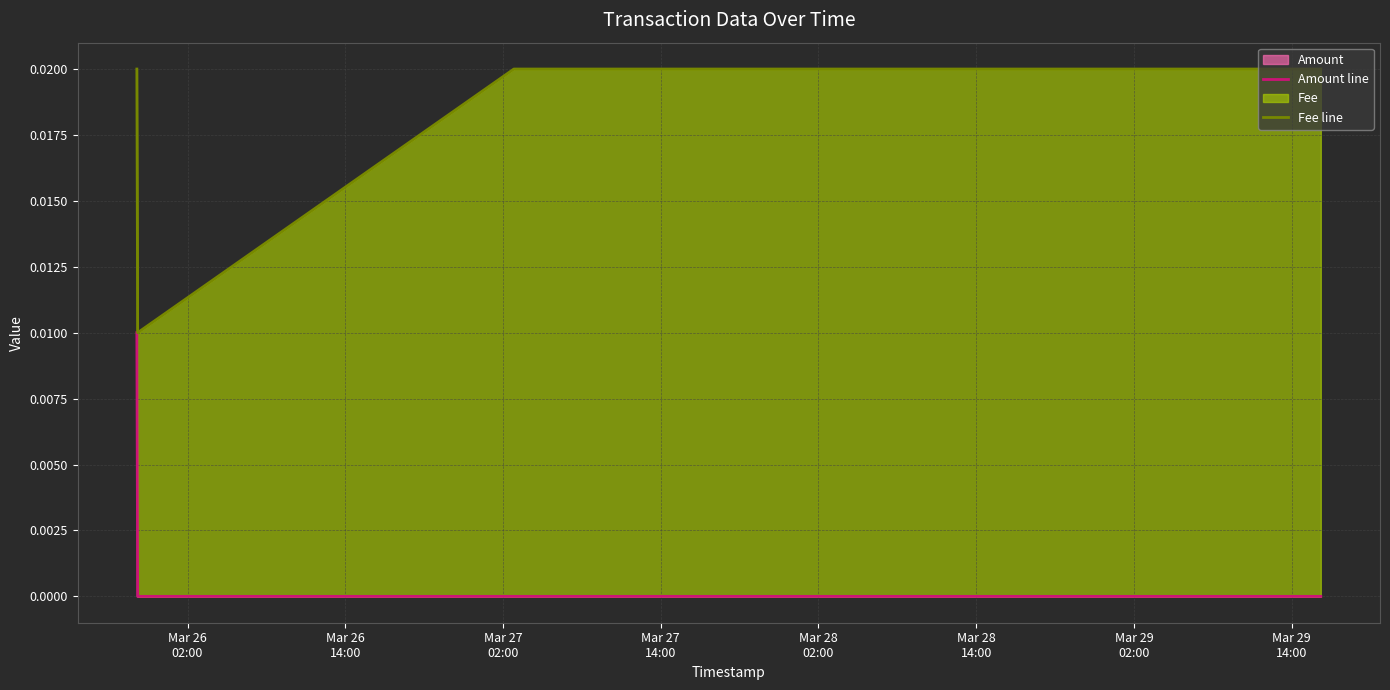

How many interior local valleys does the Fee line series have?

1